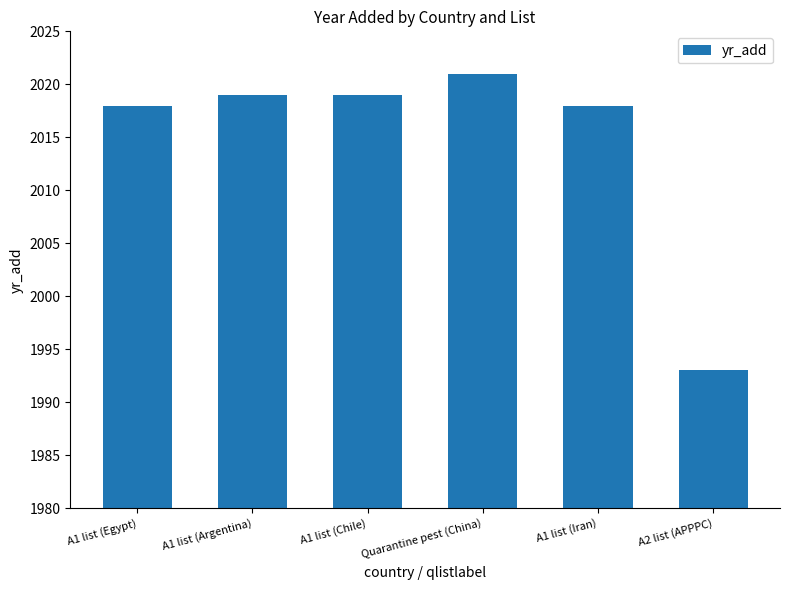

How many bars are there in total?

6